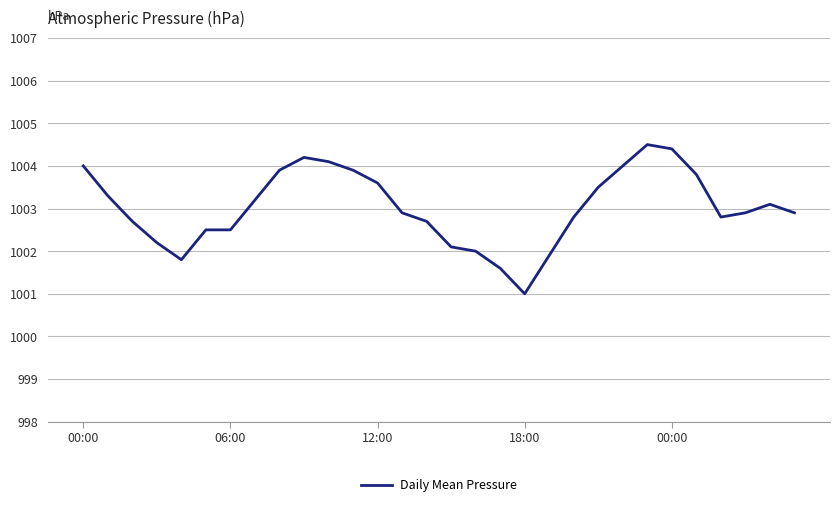

What is the difference between the maximum and minimum values?

3.5